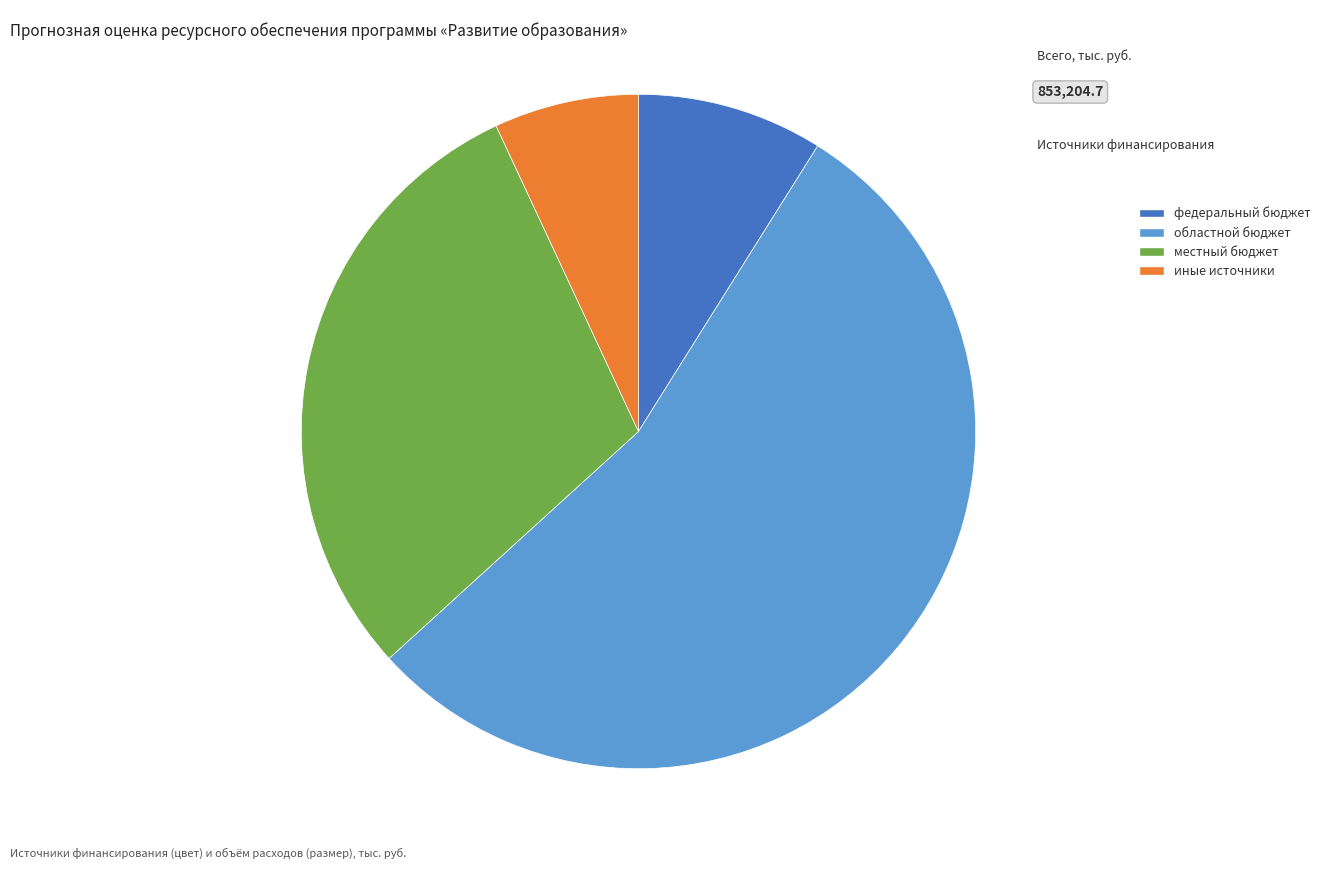

True or false: местный бюджет accounts for 30% of the total.

True